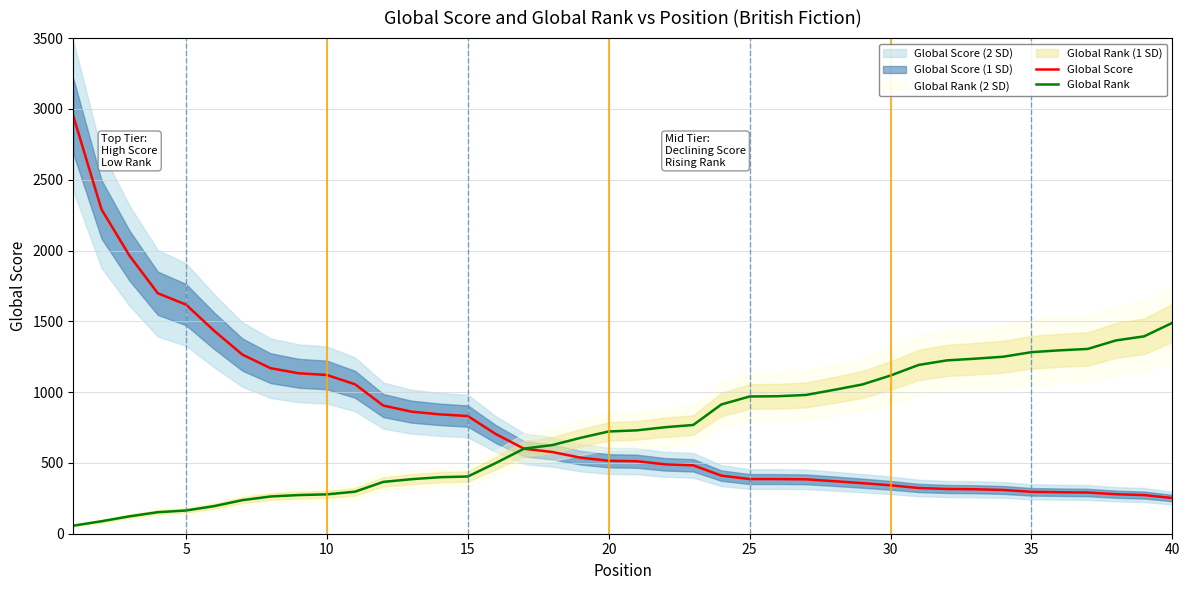

List the series in order of their overall mean, lowest first.

Global Rank, Global Score